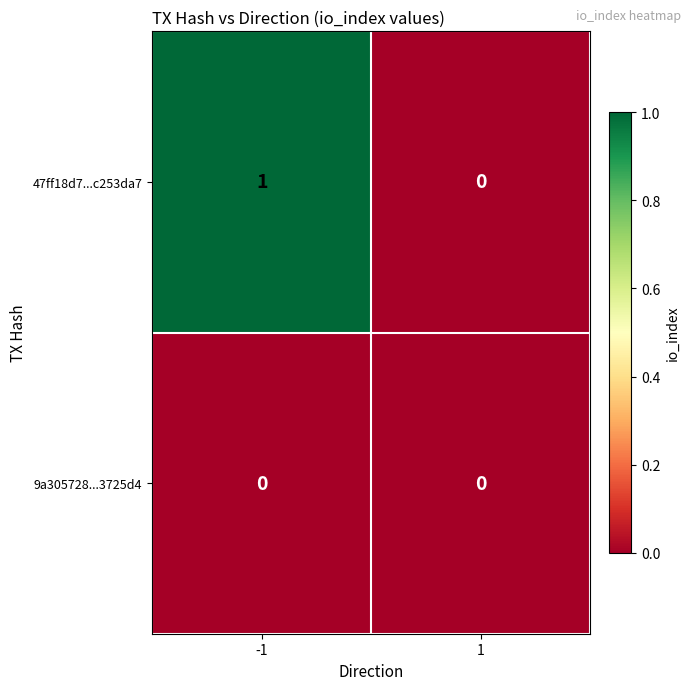

At which category is the sum across all series the highest?

-1